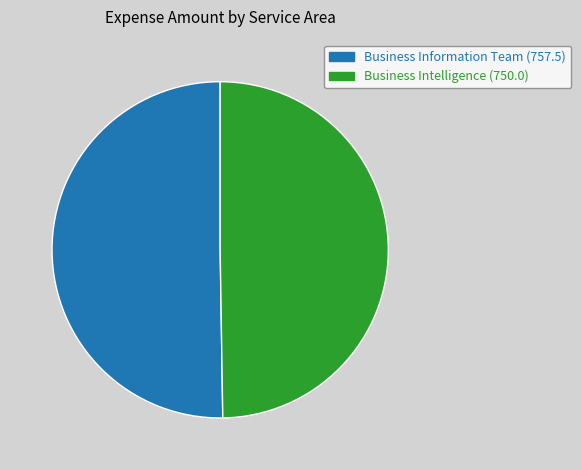

Do Business Intelligence and Business Information Team together represent more than half of the pie?

Yes